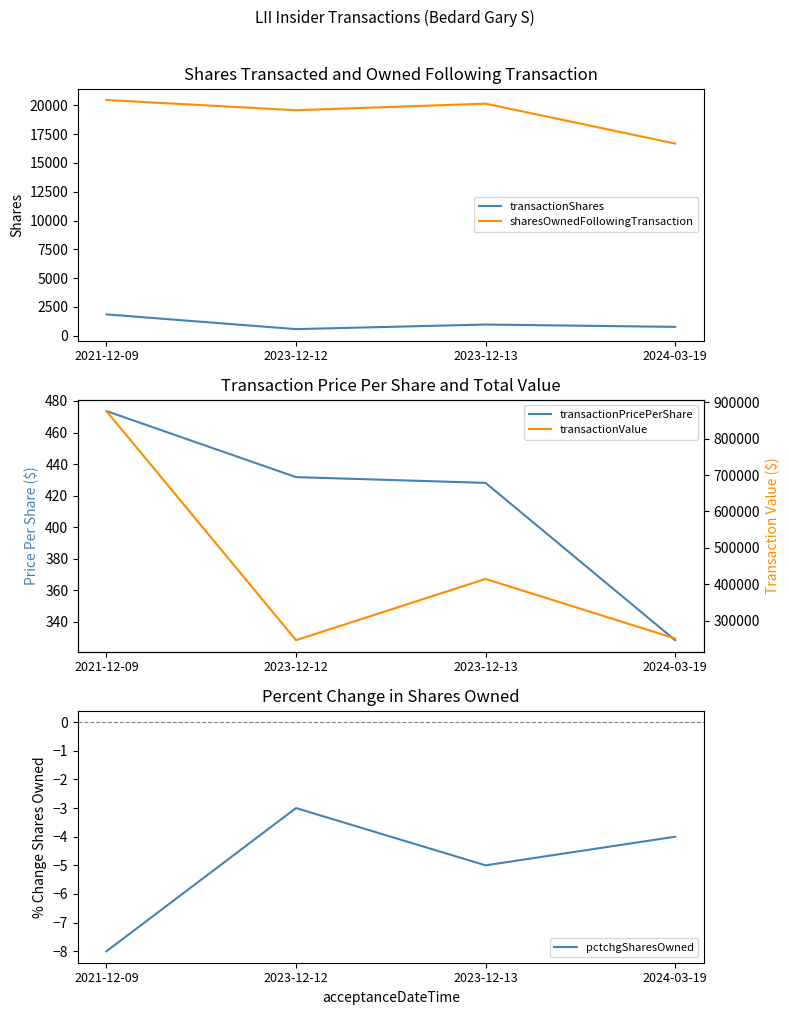

True or false: sharesOwnedFollowingTransaction has a value of 19578.0 at 2023-12-12.

True